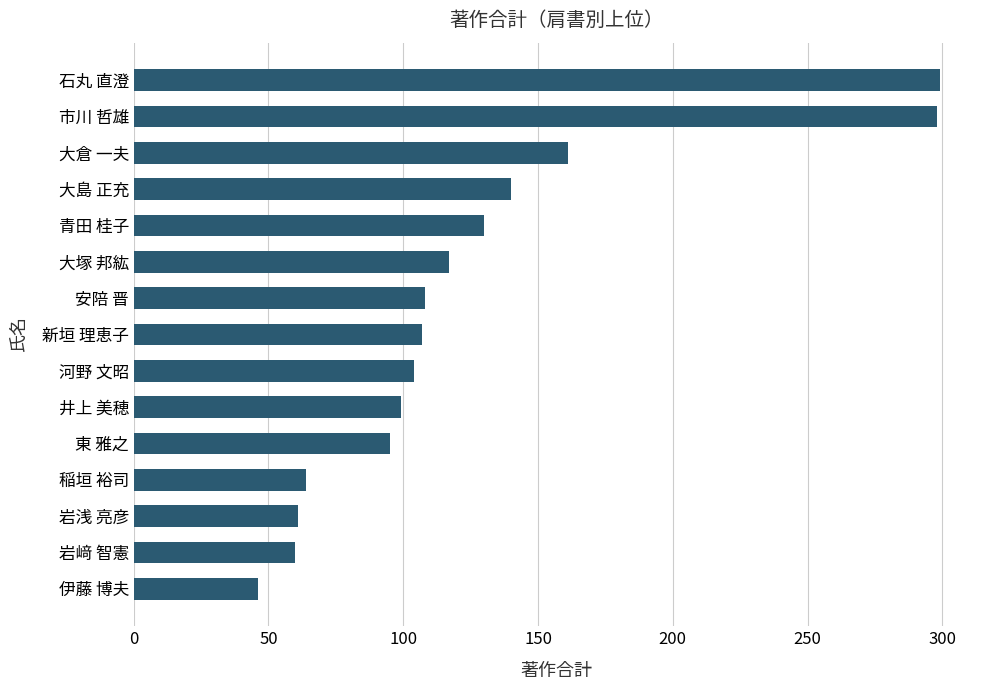

At which label is the value closest to 172?

大倉 一夫